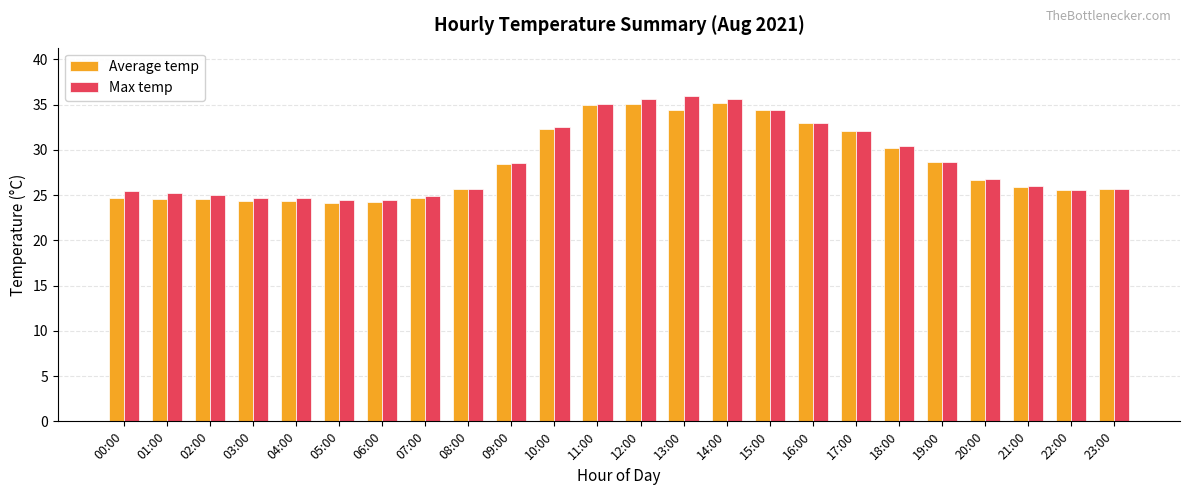

What is the average value of the Average temp series?

28.5